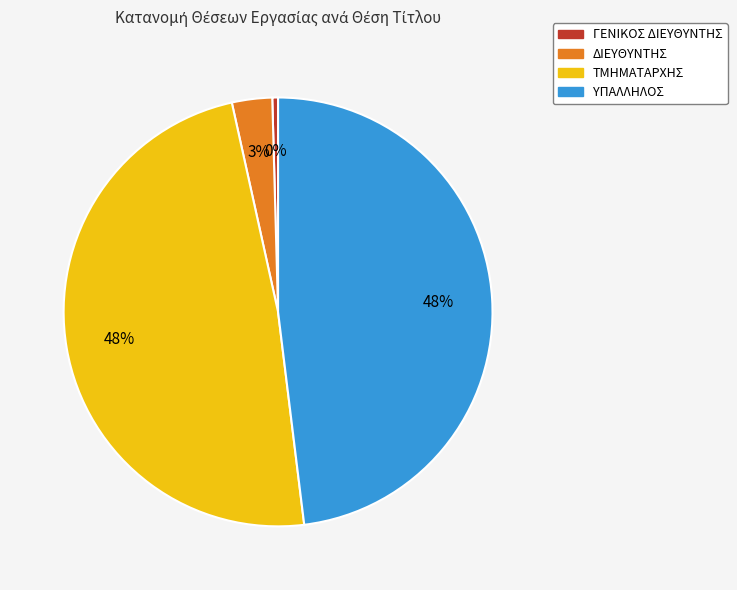

Is the sum of ΥΠΑΛΛΗΛΟΣ and ΓΕΝΙΚΟΣ ΔΙΕΥΘΥΝΤΗΣ greater than half?

No